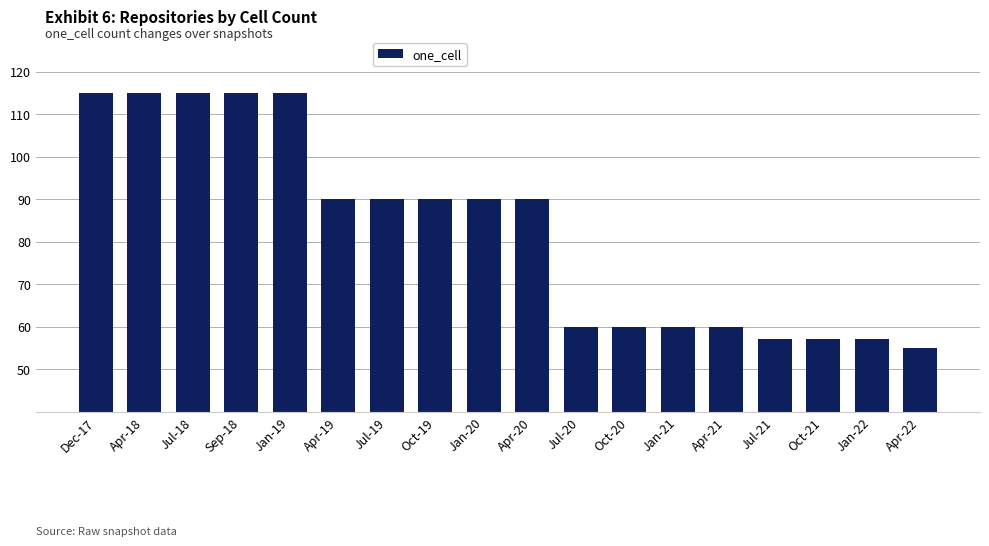

Which has a higher value, Apr-21 or Oct-21?

Apr-21